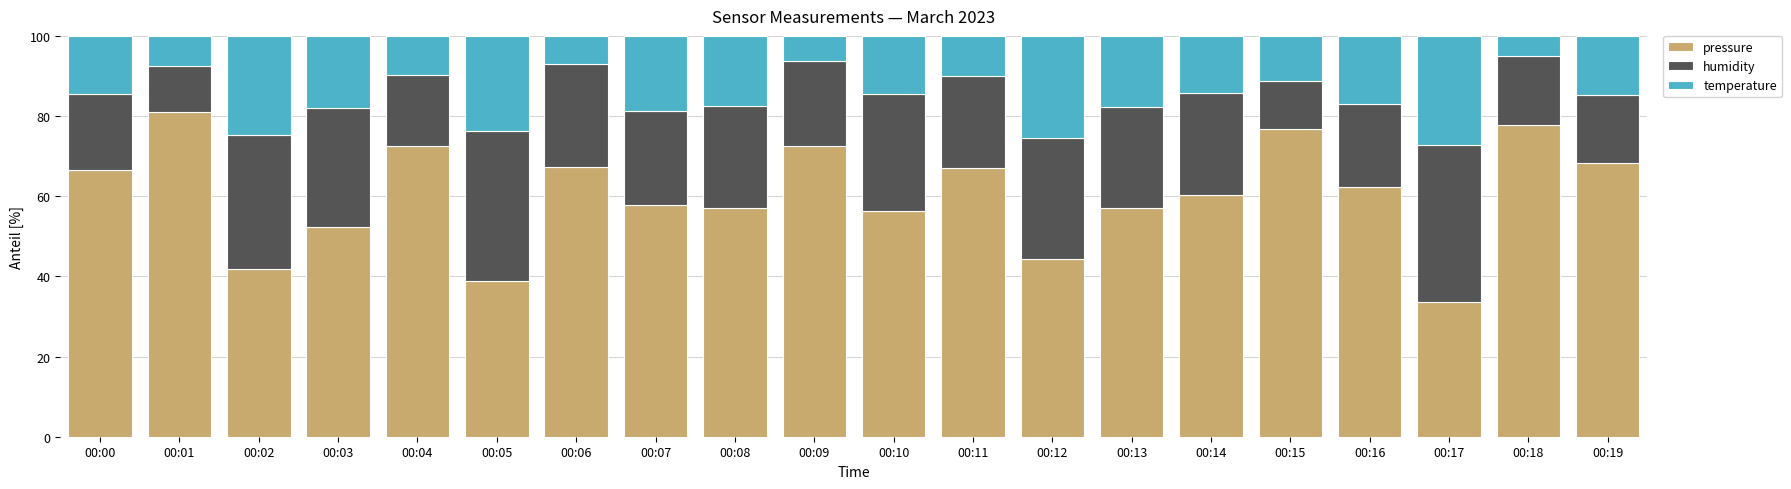

The pressure series shows 103.6 at 00:14. True or false?

False